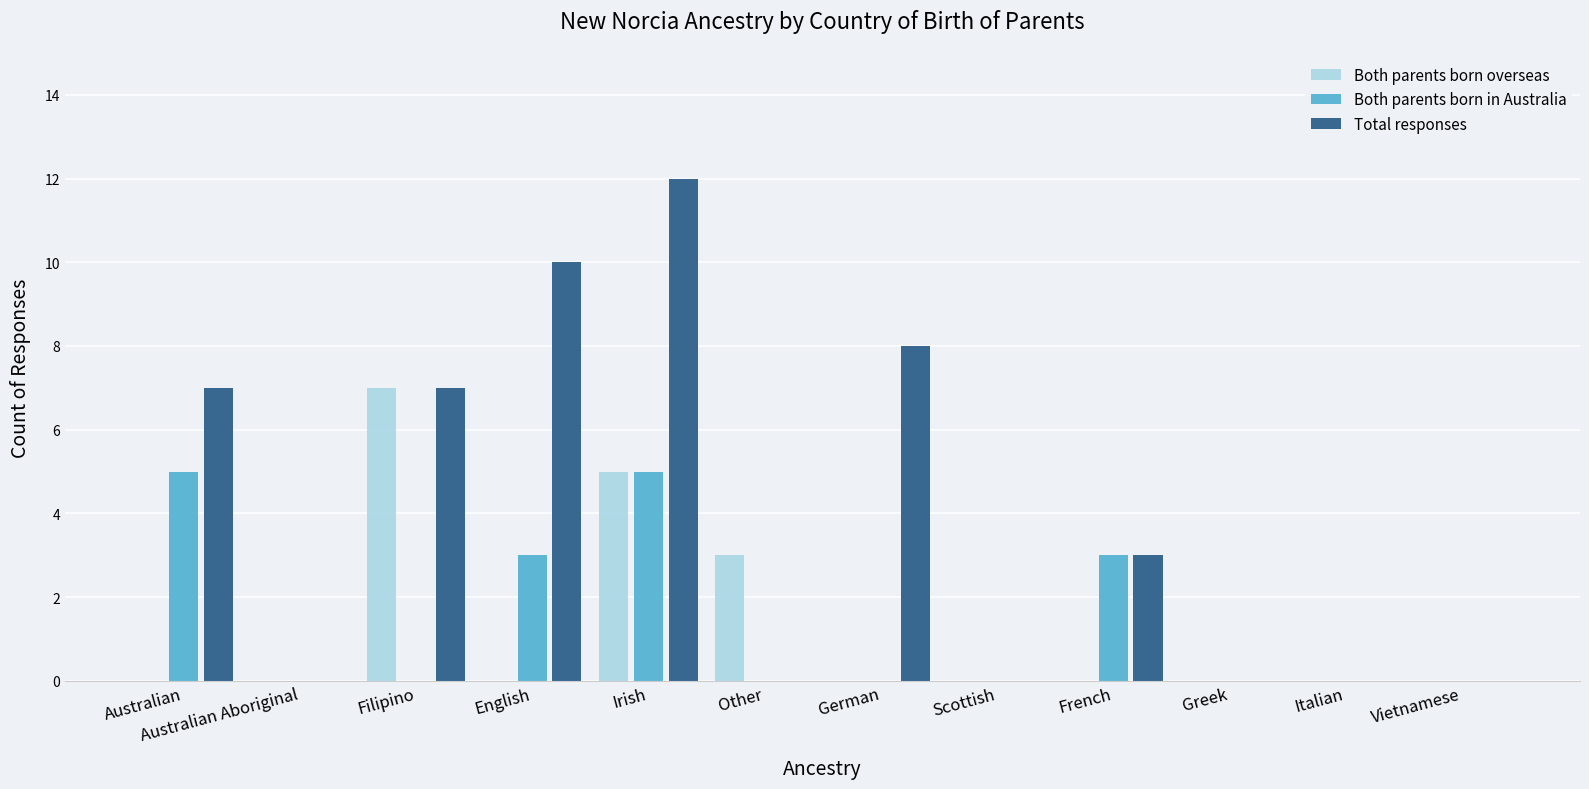

Which series has the largest total across all categories?

Total responses